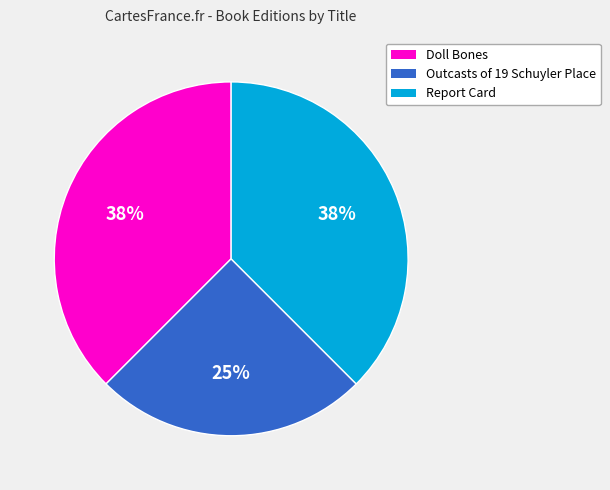

Does Report Card represent more than half of the total?

No